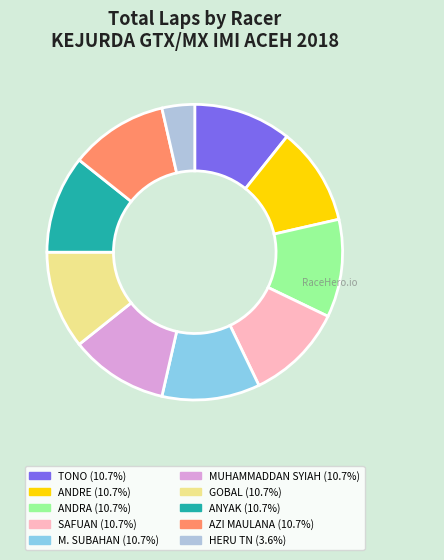

Is it true that SAFUAN is 11% of the pie?

True